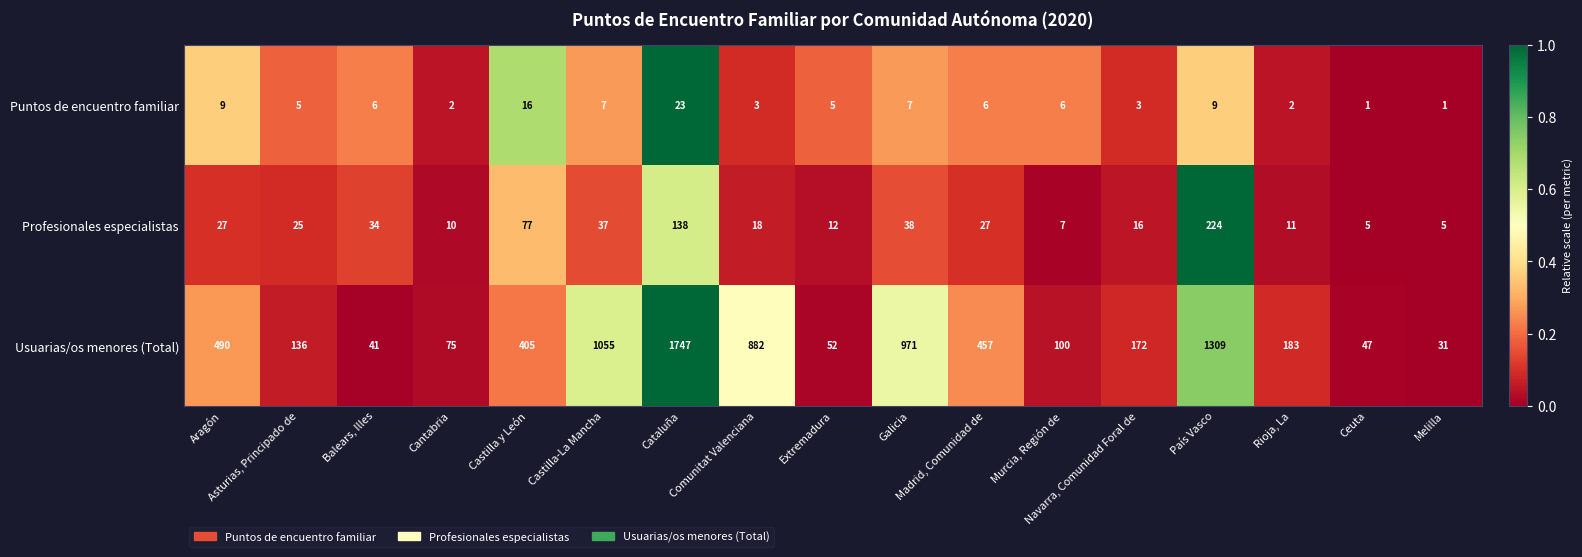

What is the total value across all series at Galicia?

1016